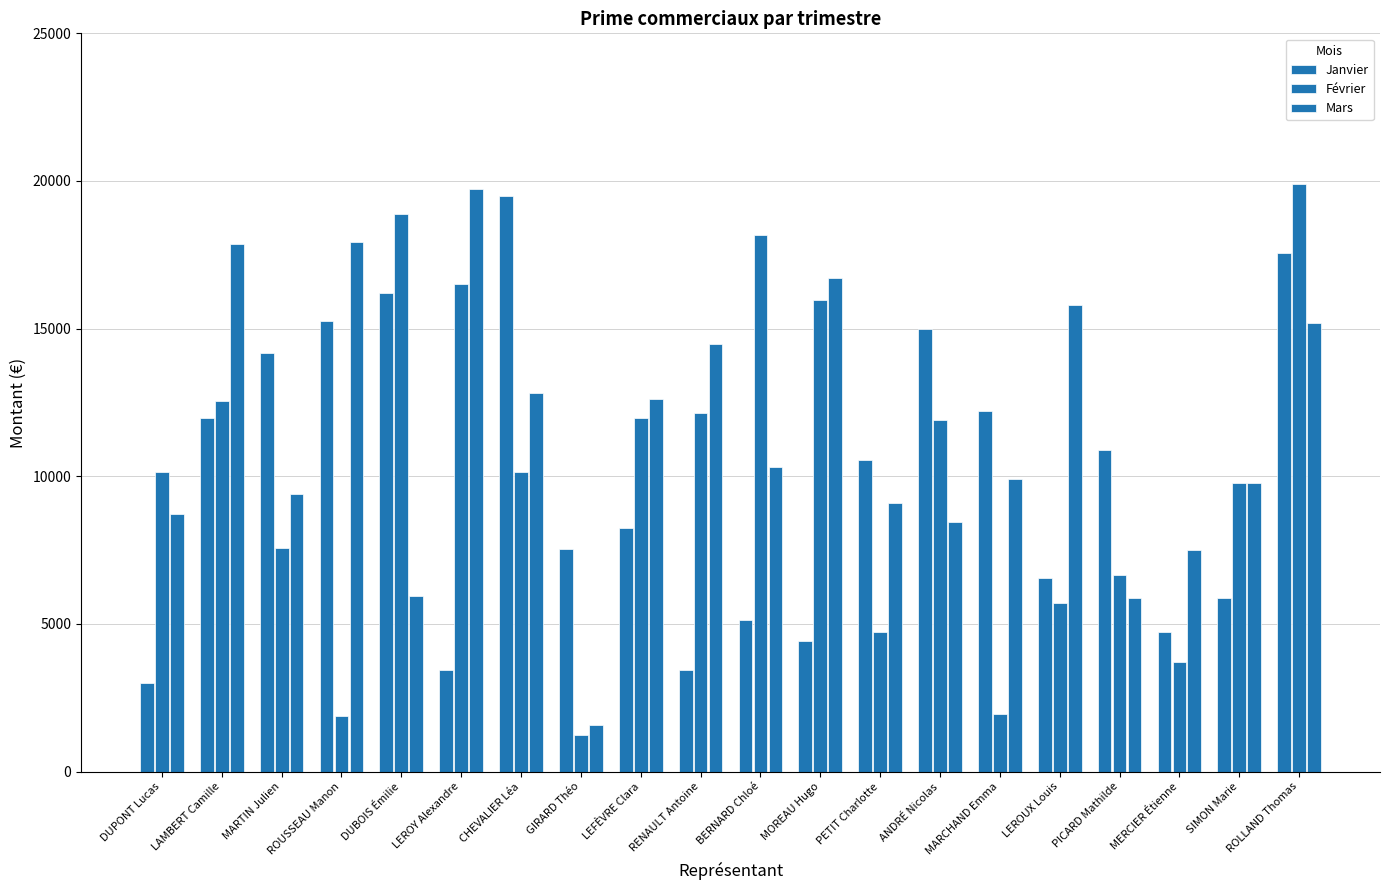

Which series changed the most between ROUSSEAU Manon and LEFÈVRE Clara?

Février